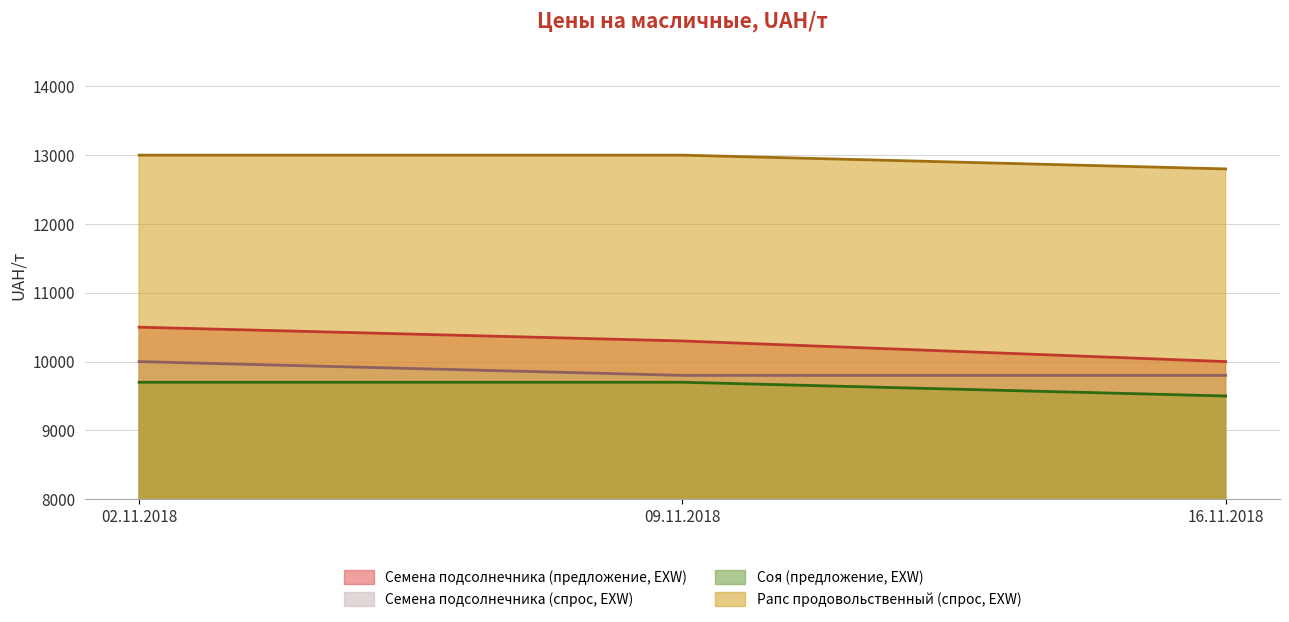

At which category is the sum across all series the highest?

02.11.2018